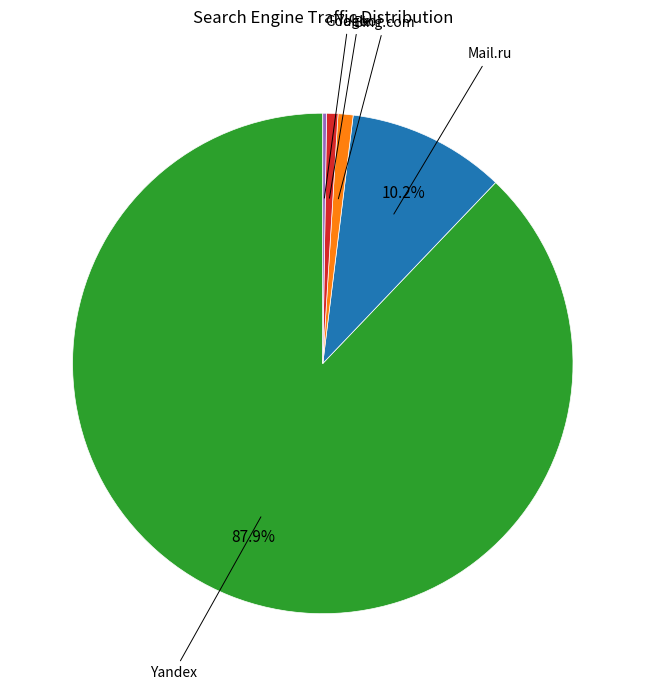

Does any single category account for the majority?

Yes